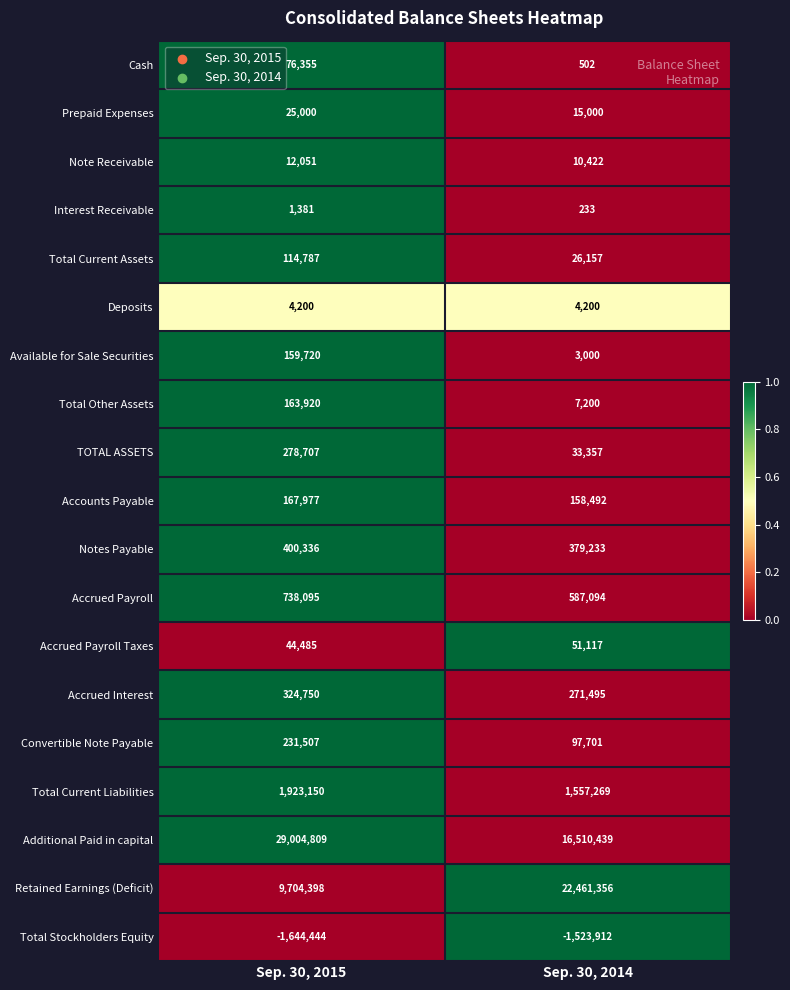

Is the value of Accrued Interest at Sep. 30, 2014 greater than the value of Accrued Payroll at Sep. 30, 2014?

No